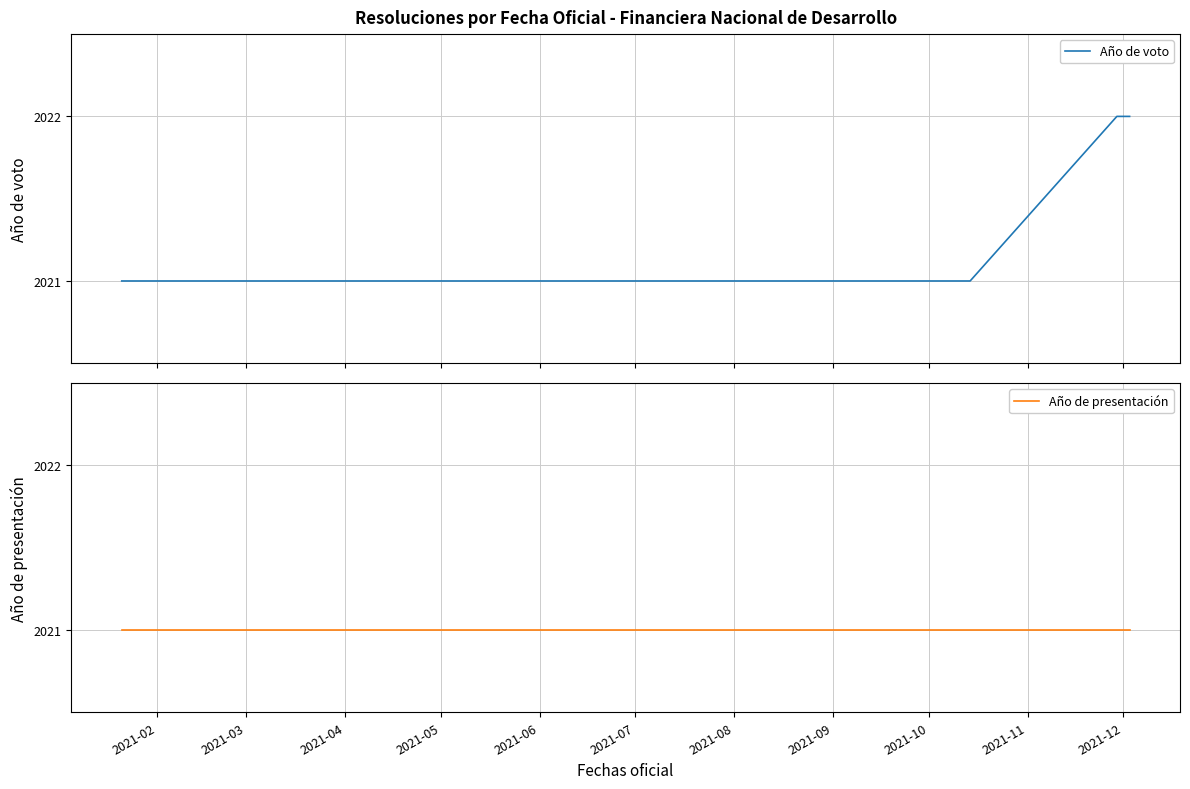

Which series has the largest total across all categories?

Año de voto